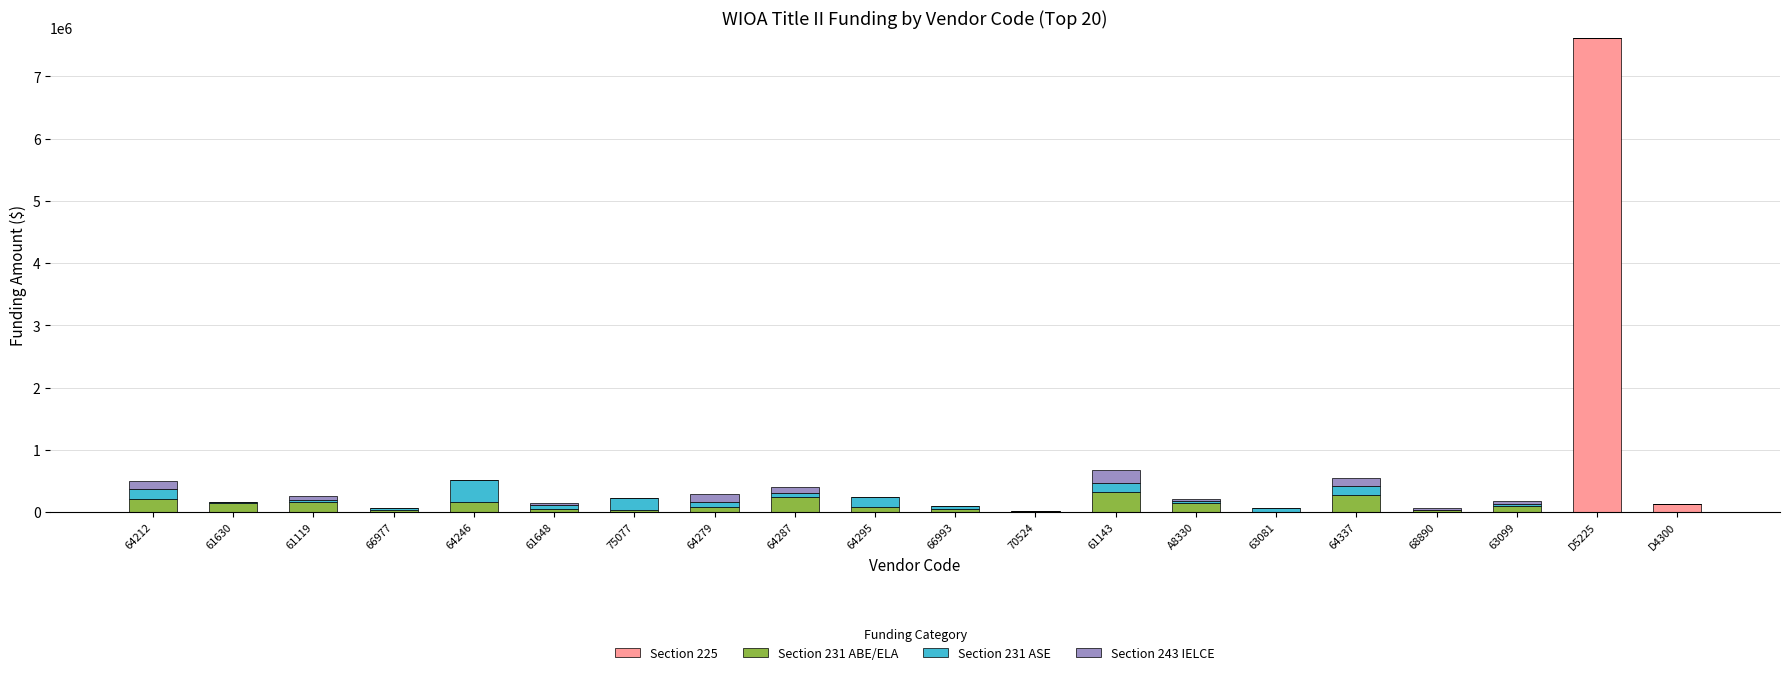

How many categories are shown in the chart?

20